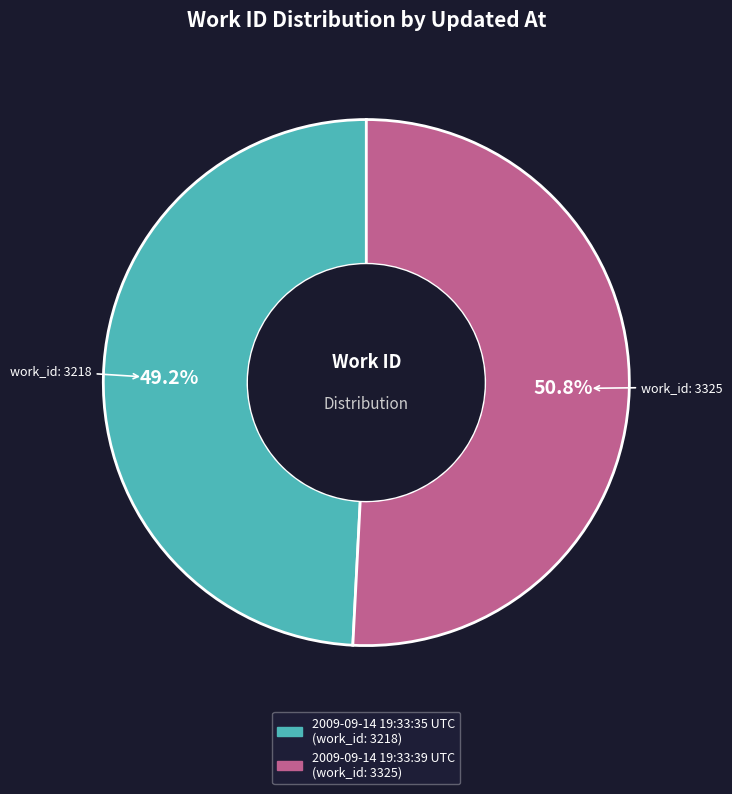

To the nearest percent, what percentage of the pie is 2009-09-14 19:33:39 UTC?

51%